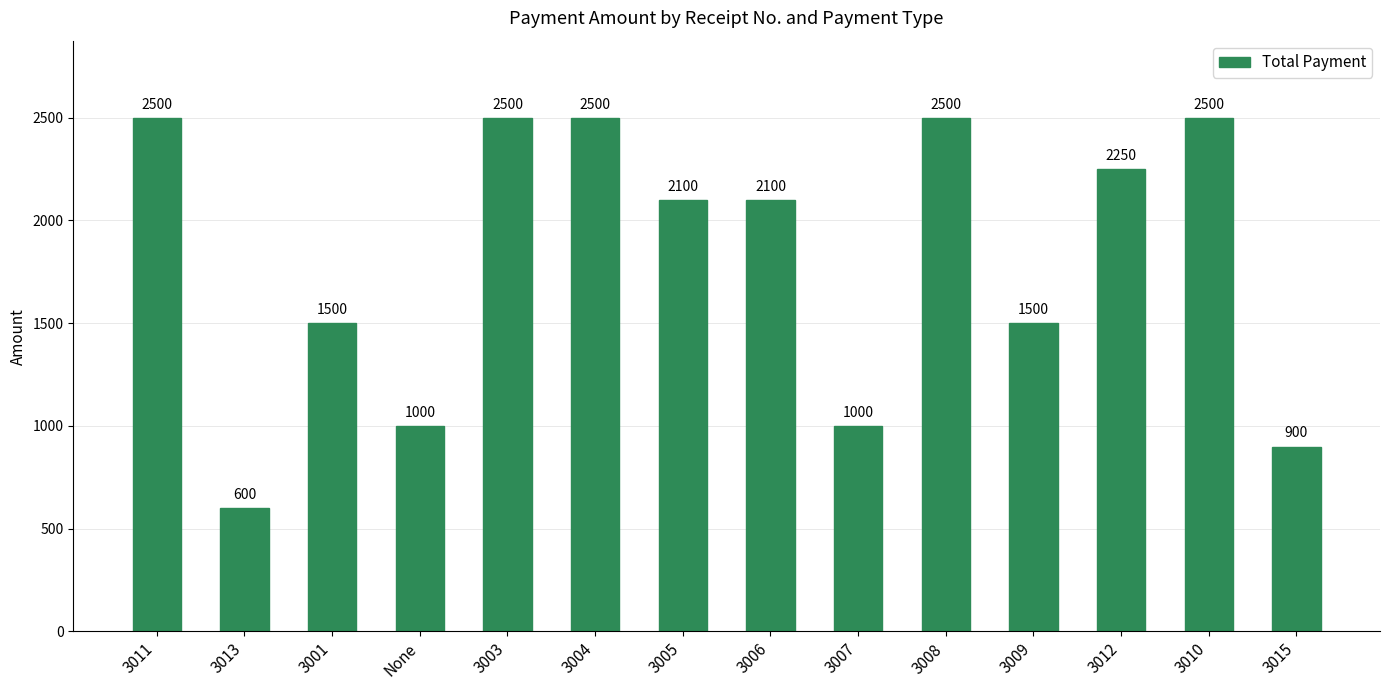

What is the label of the 6th bar from the left?

3004